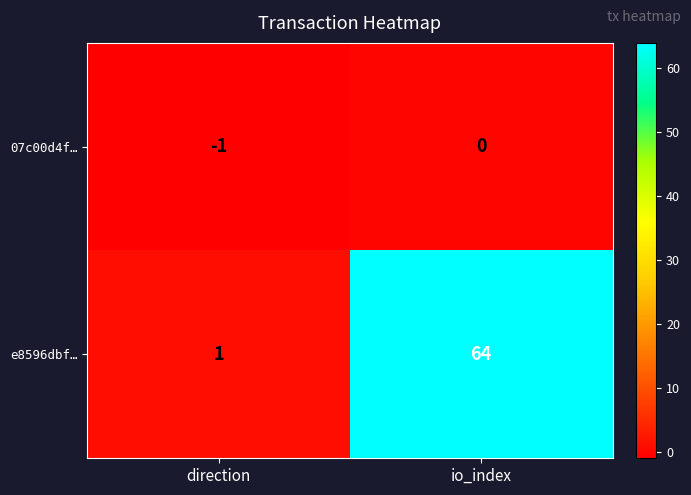

Between direction and io_index, which series saw the biggest shift?

e8596dbf…